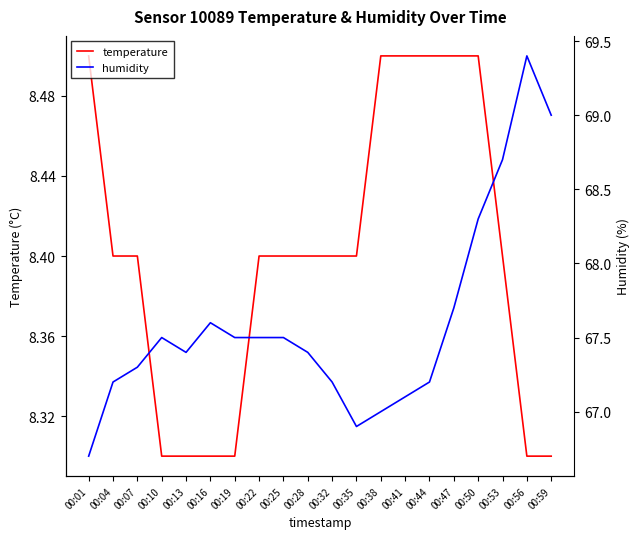

How many values in the humidity series exceed 67?

17